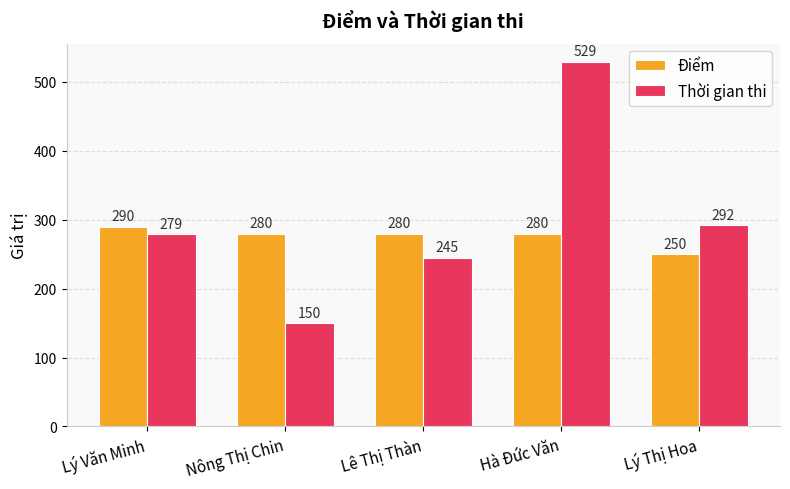

Rank the series at Nông Thị Chin from lowest to highest value.

Thời gian thi, Điểm